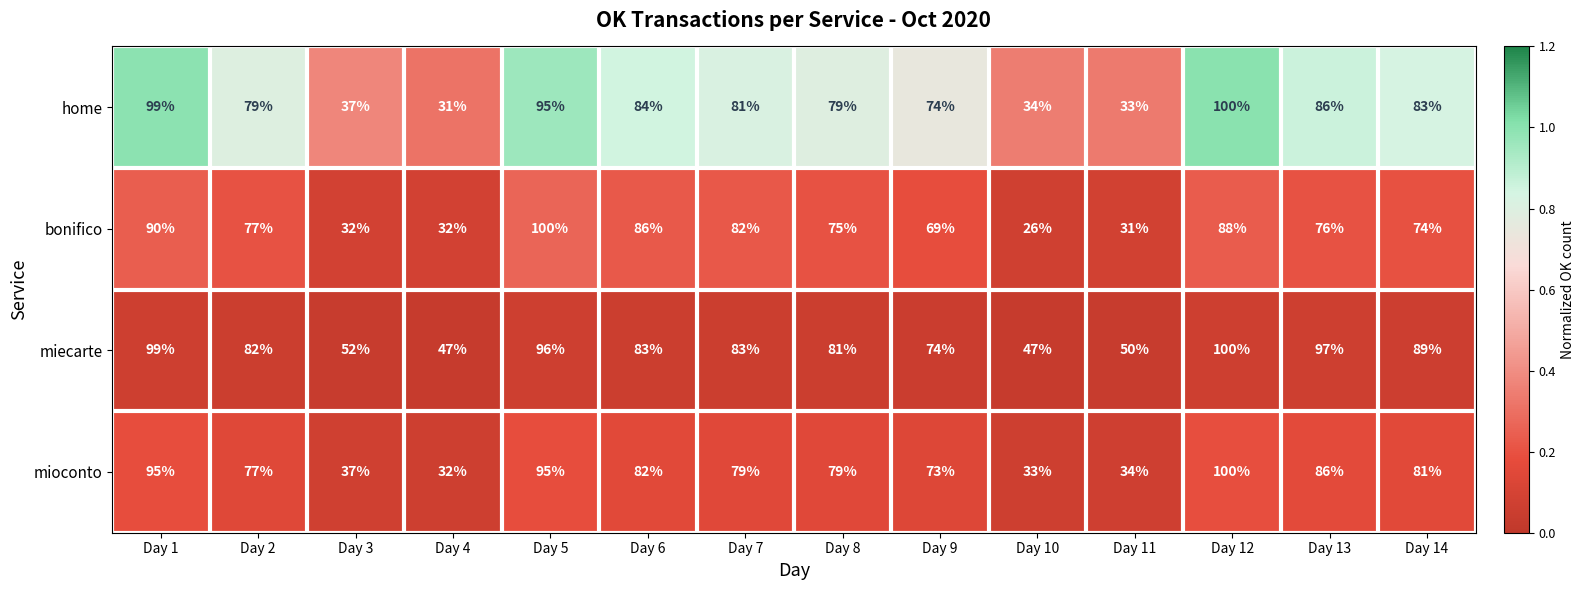

What is the maximum value shown in the chart?

100